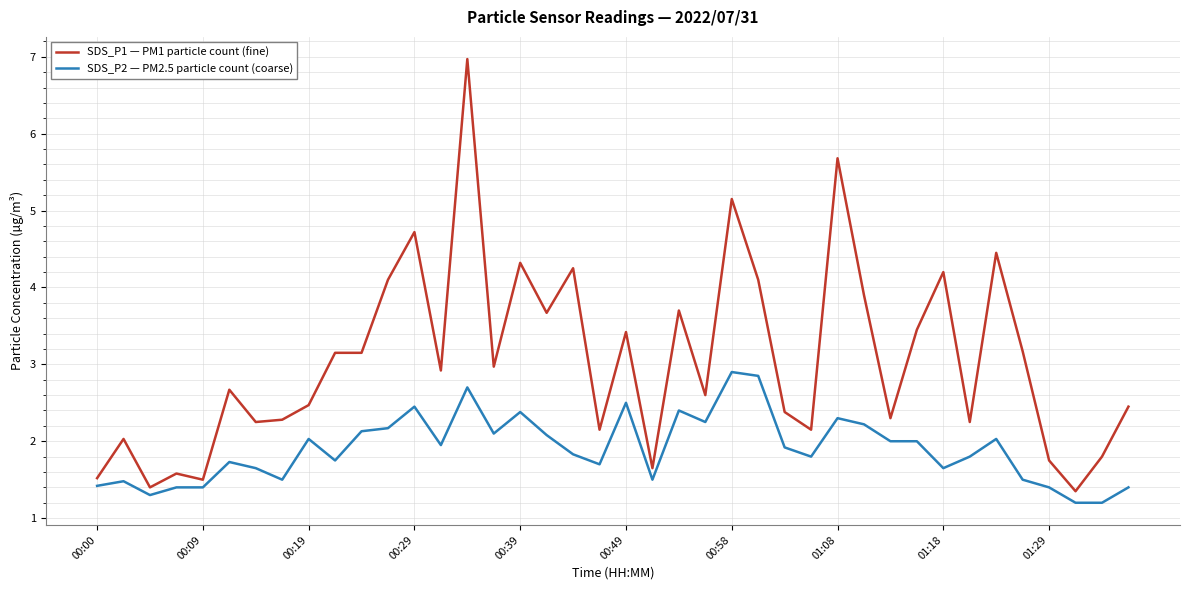

Which series has the widest spread of values?

SDS_P1 — PM1 particle count (fine)